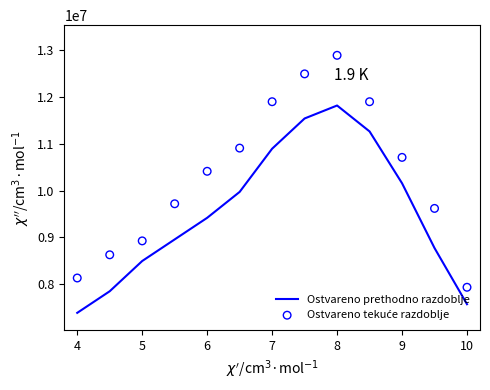

What are all the series names shown in the legend?

Ostvareno prethodno razdoblje, Ostvareno tekuće razdoblje